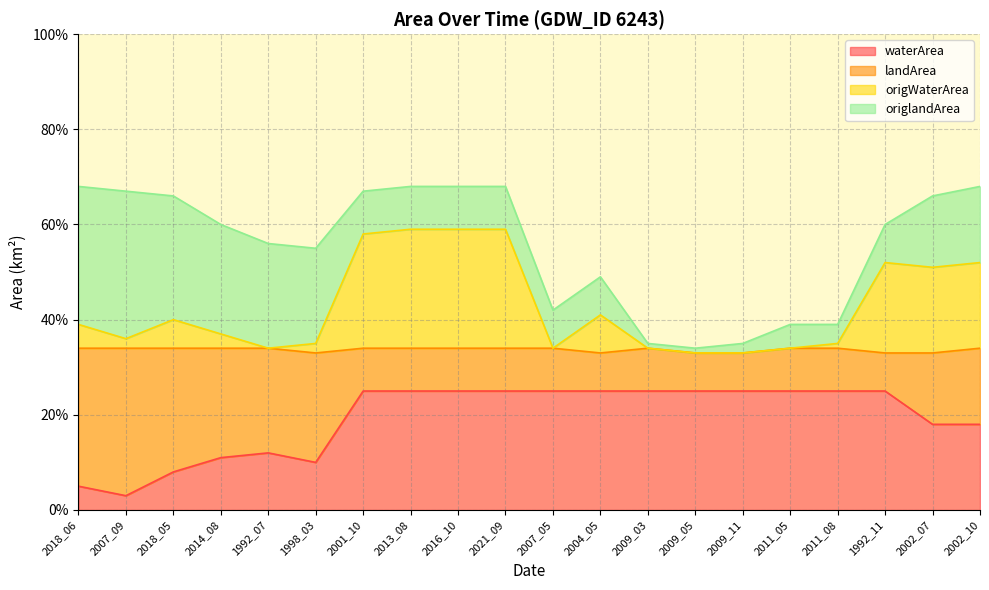

Where is the first local maximum for waterArea?

1992_07